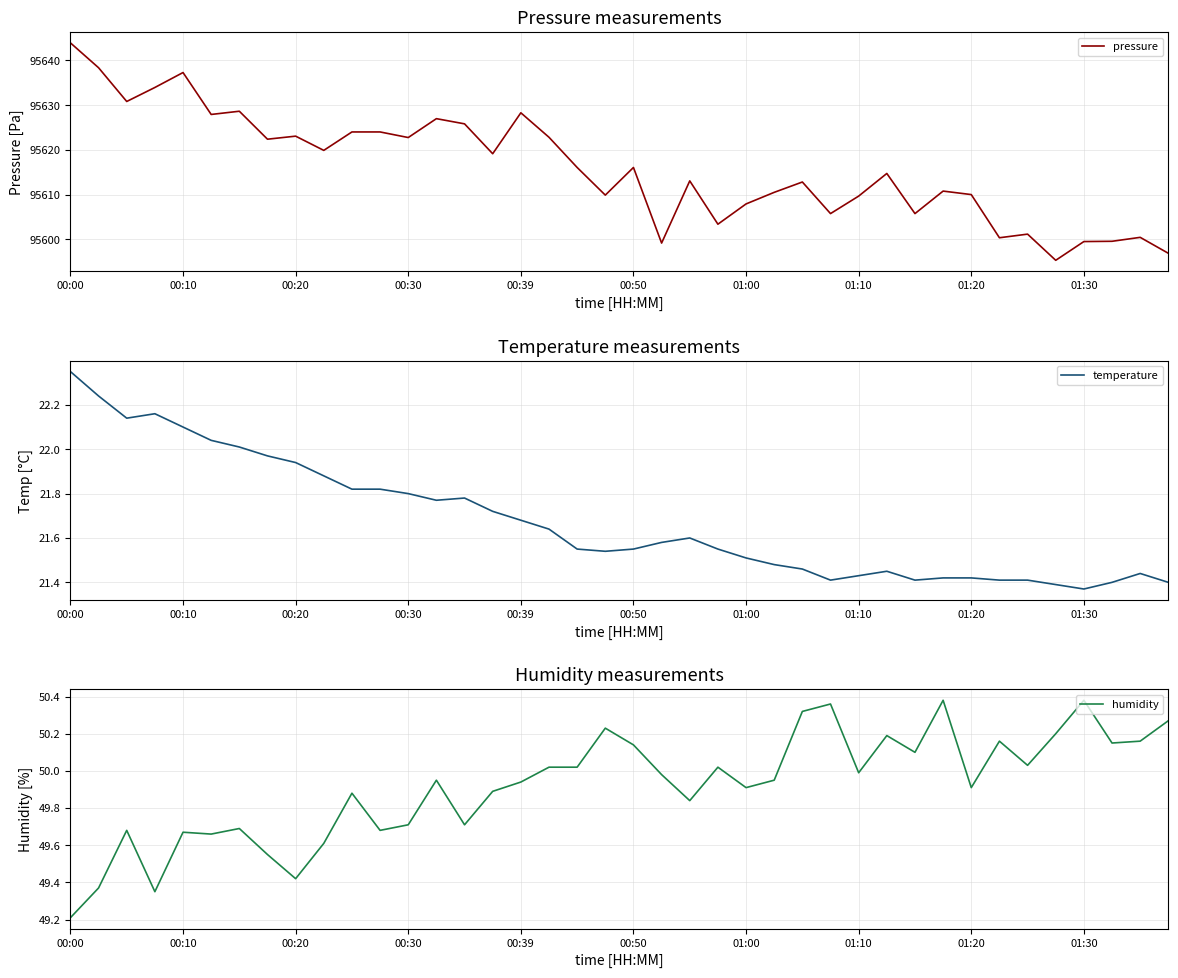

What value does the pressure series have at 11?

95624.0